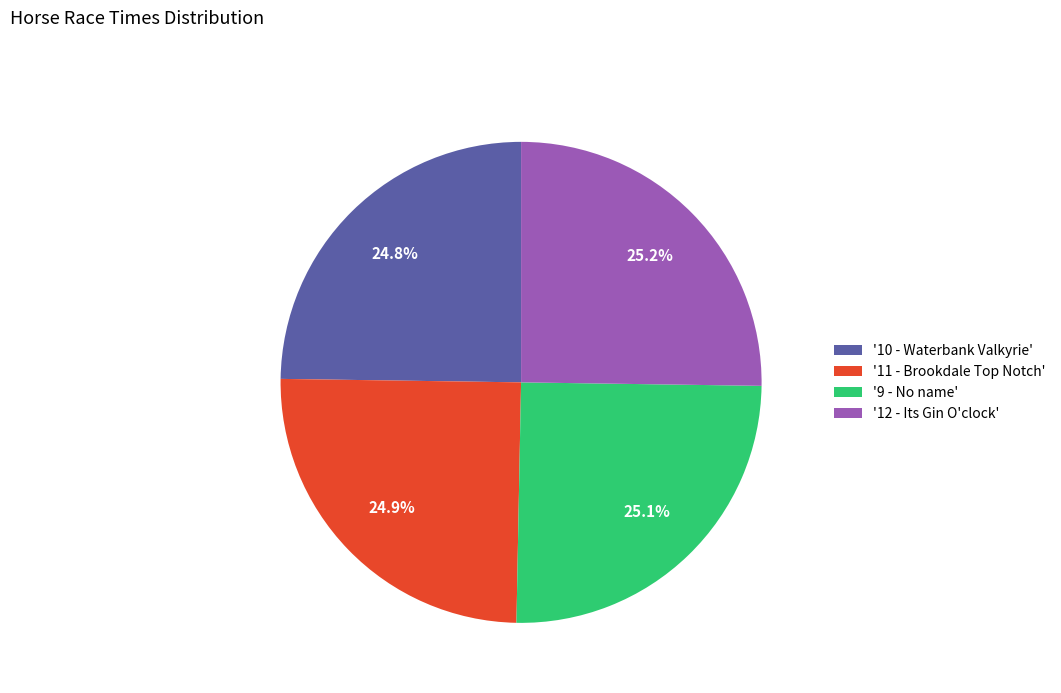

How much of the chart is everything except '10 - Waterbank Valkyrie'?

75.2%